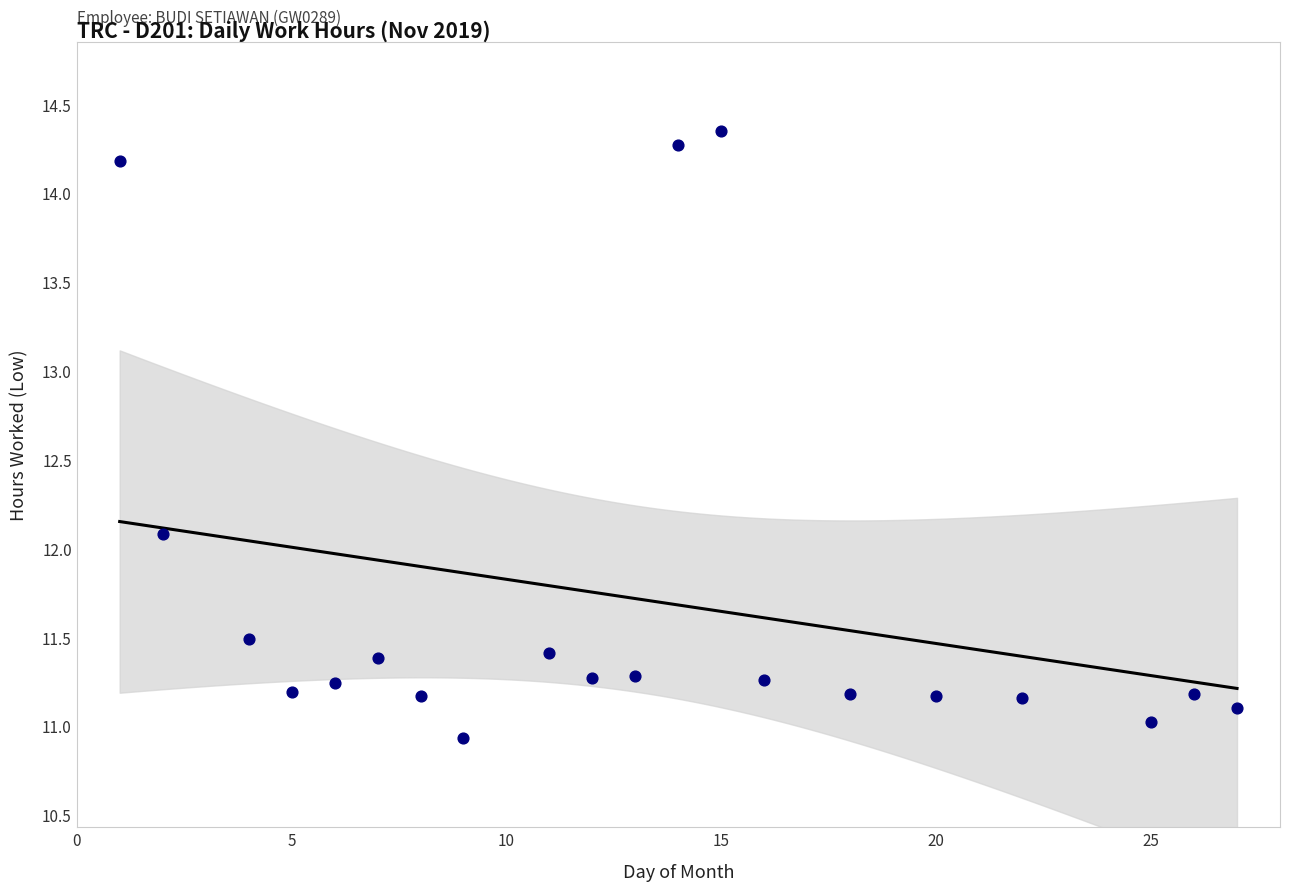

What is the range of Y values (max minus min)?

3.4